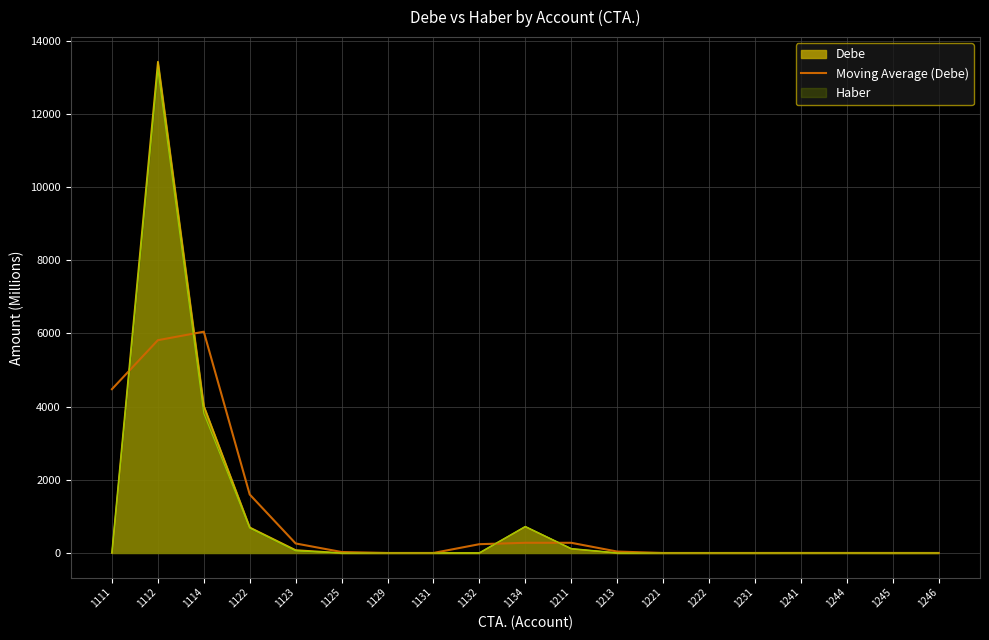

Count the number of data series in this chart.

3